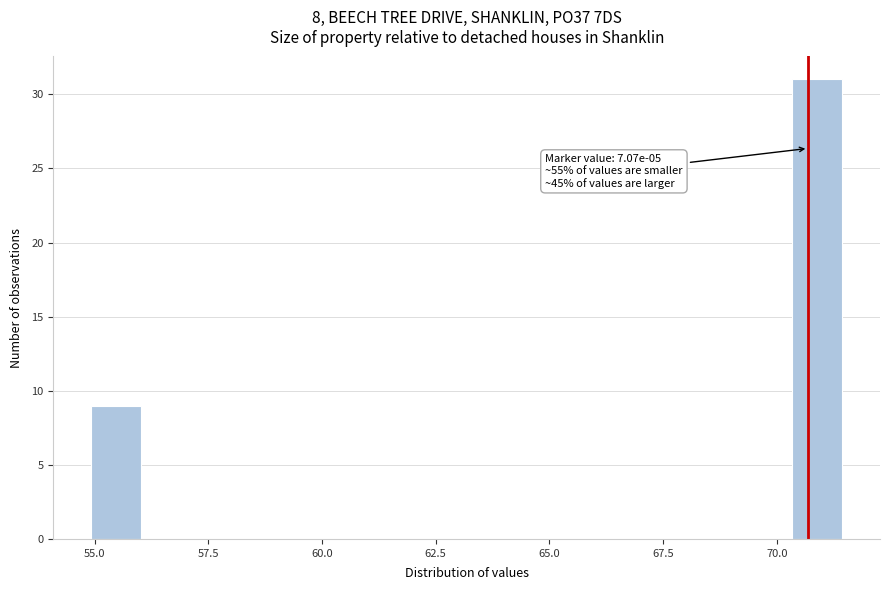

Around what value on the x-axis is the tallest bar? Give the approximate position of its centre, as read against the axis.

71.0